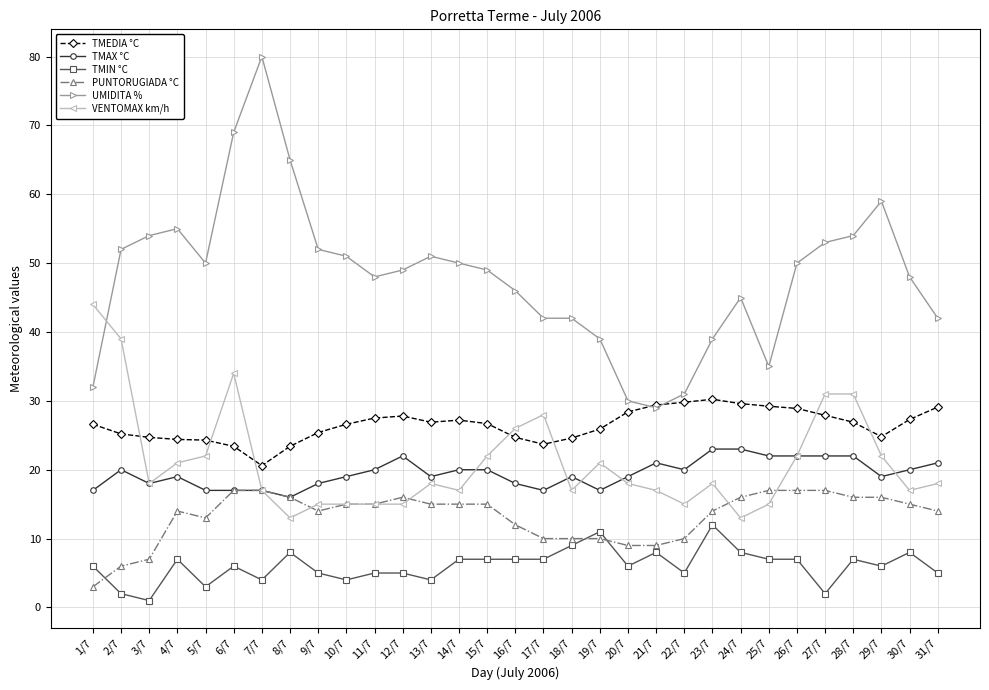

How many lines are shown in the chart?

6